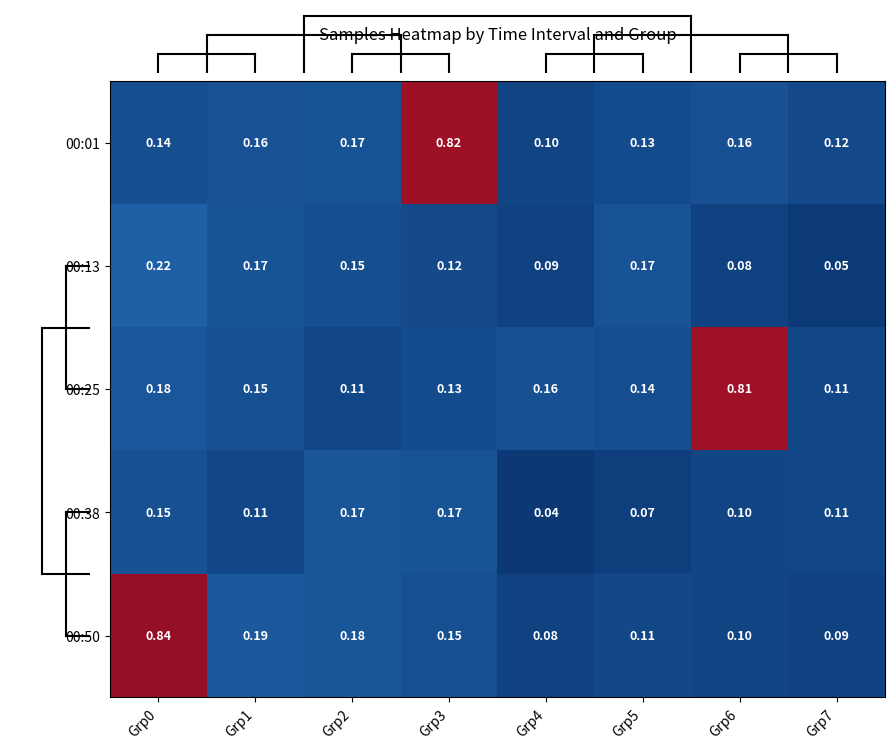

Is the value of 00:13 at Grp4 greater than the value of 00:50 at Grp3?

No